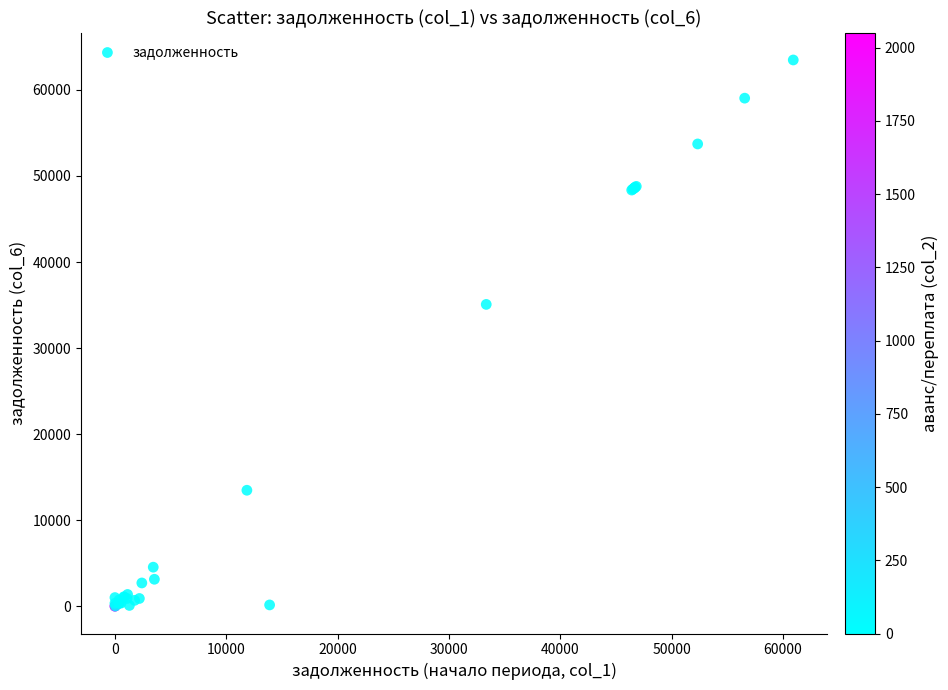

What Y value in the scatter plot is closest to 31742?

35076.2